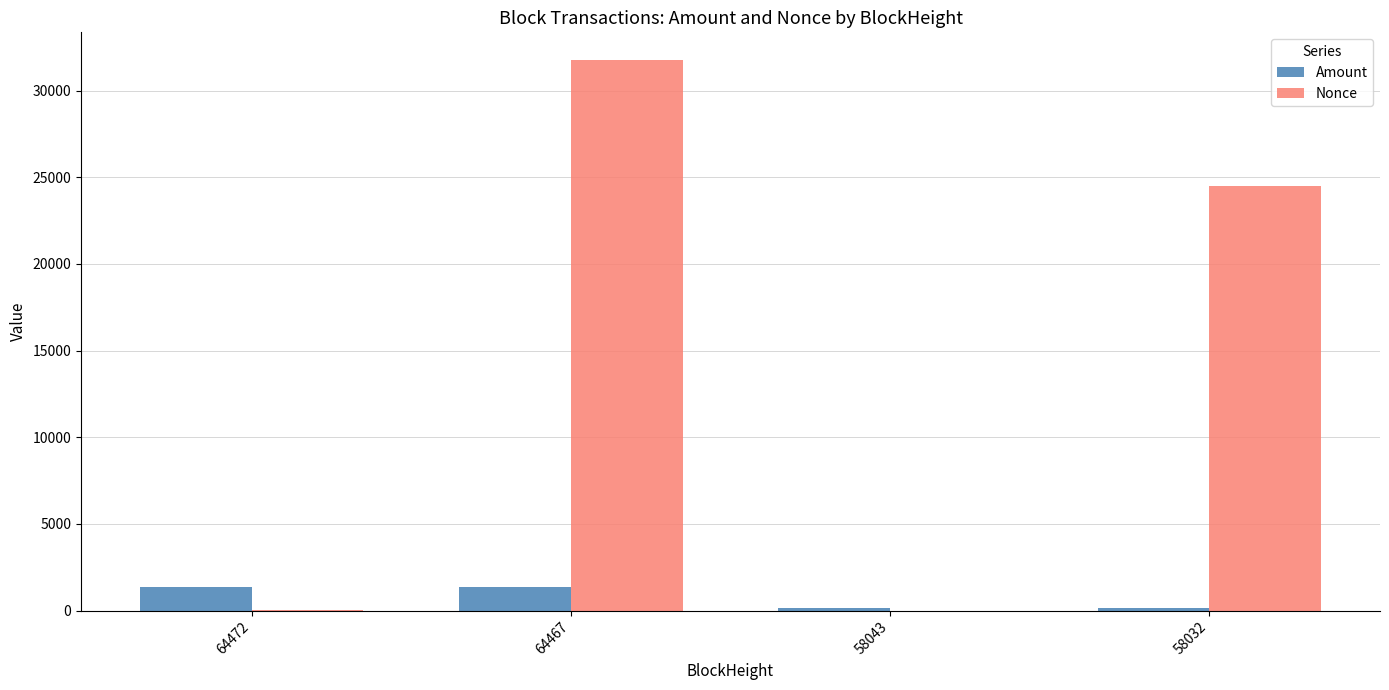

What is the maximum value for Amount?

1364.1